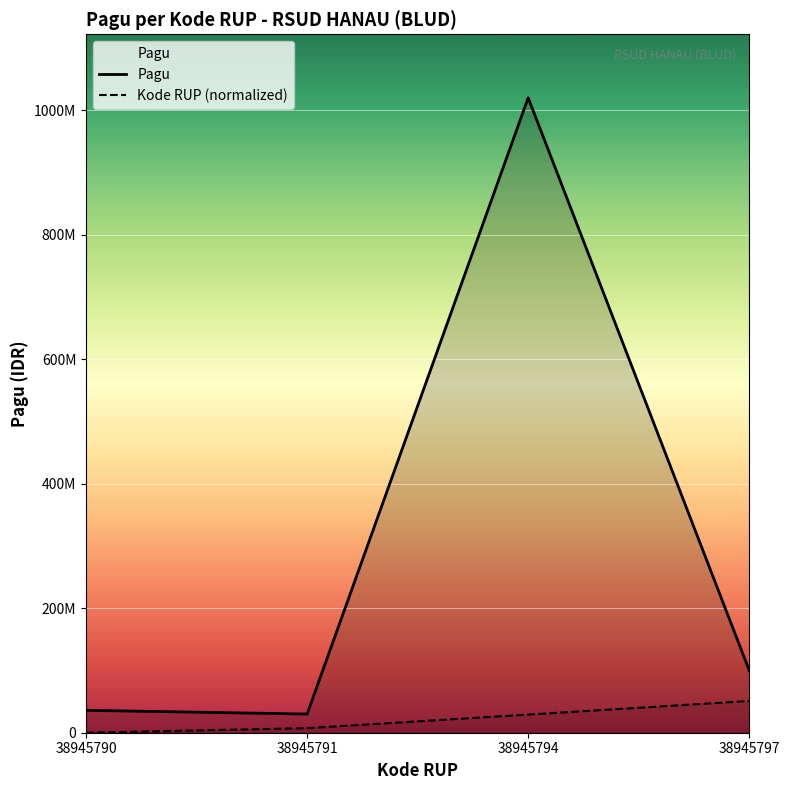

Rank the series by their average value, from highest to lowest.

Pagu, Kode RUP (normalized)